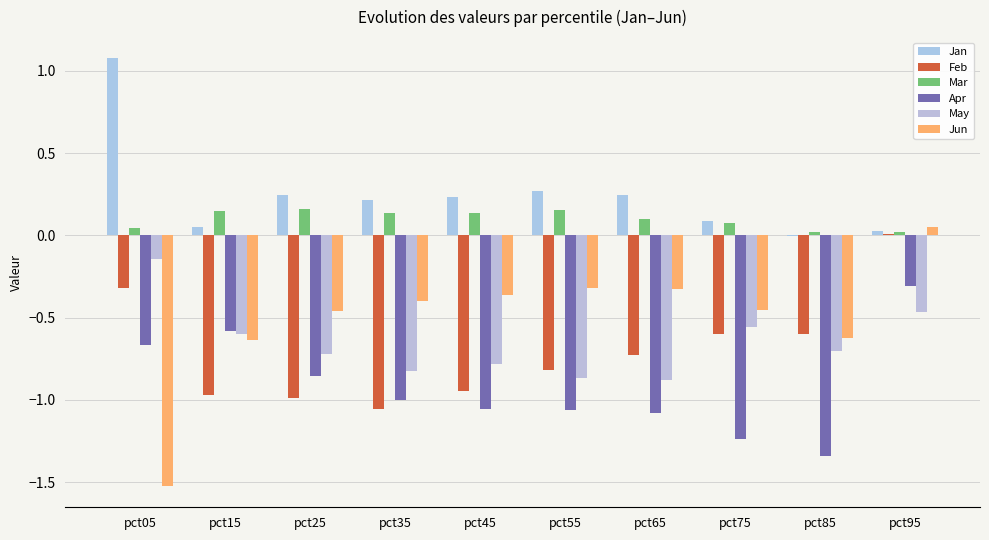

List the series in order of their peak value, highest first.

Jan, Mar, Jun, Feb, May, Apr